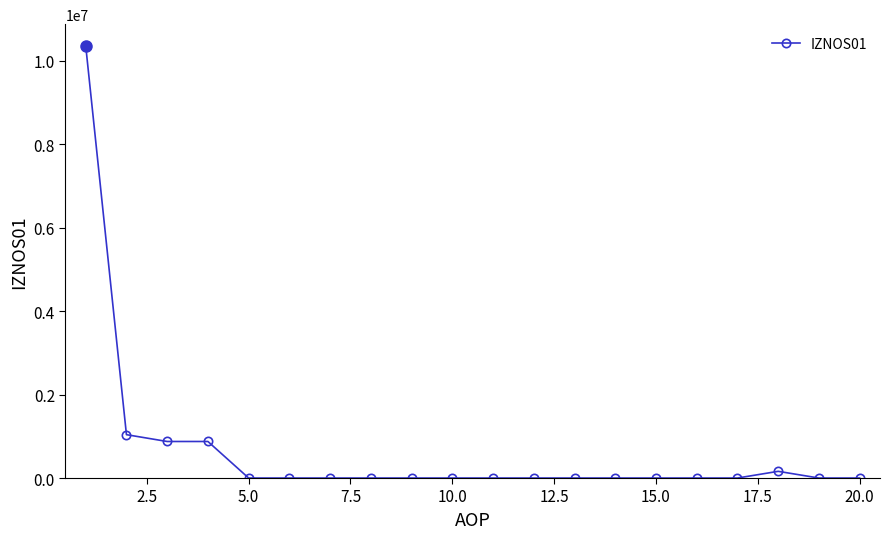

What is the average value?

665188